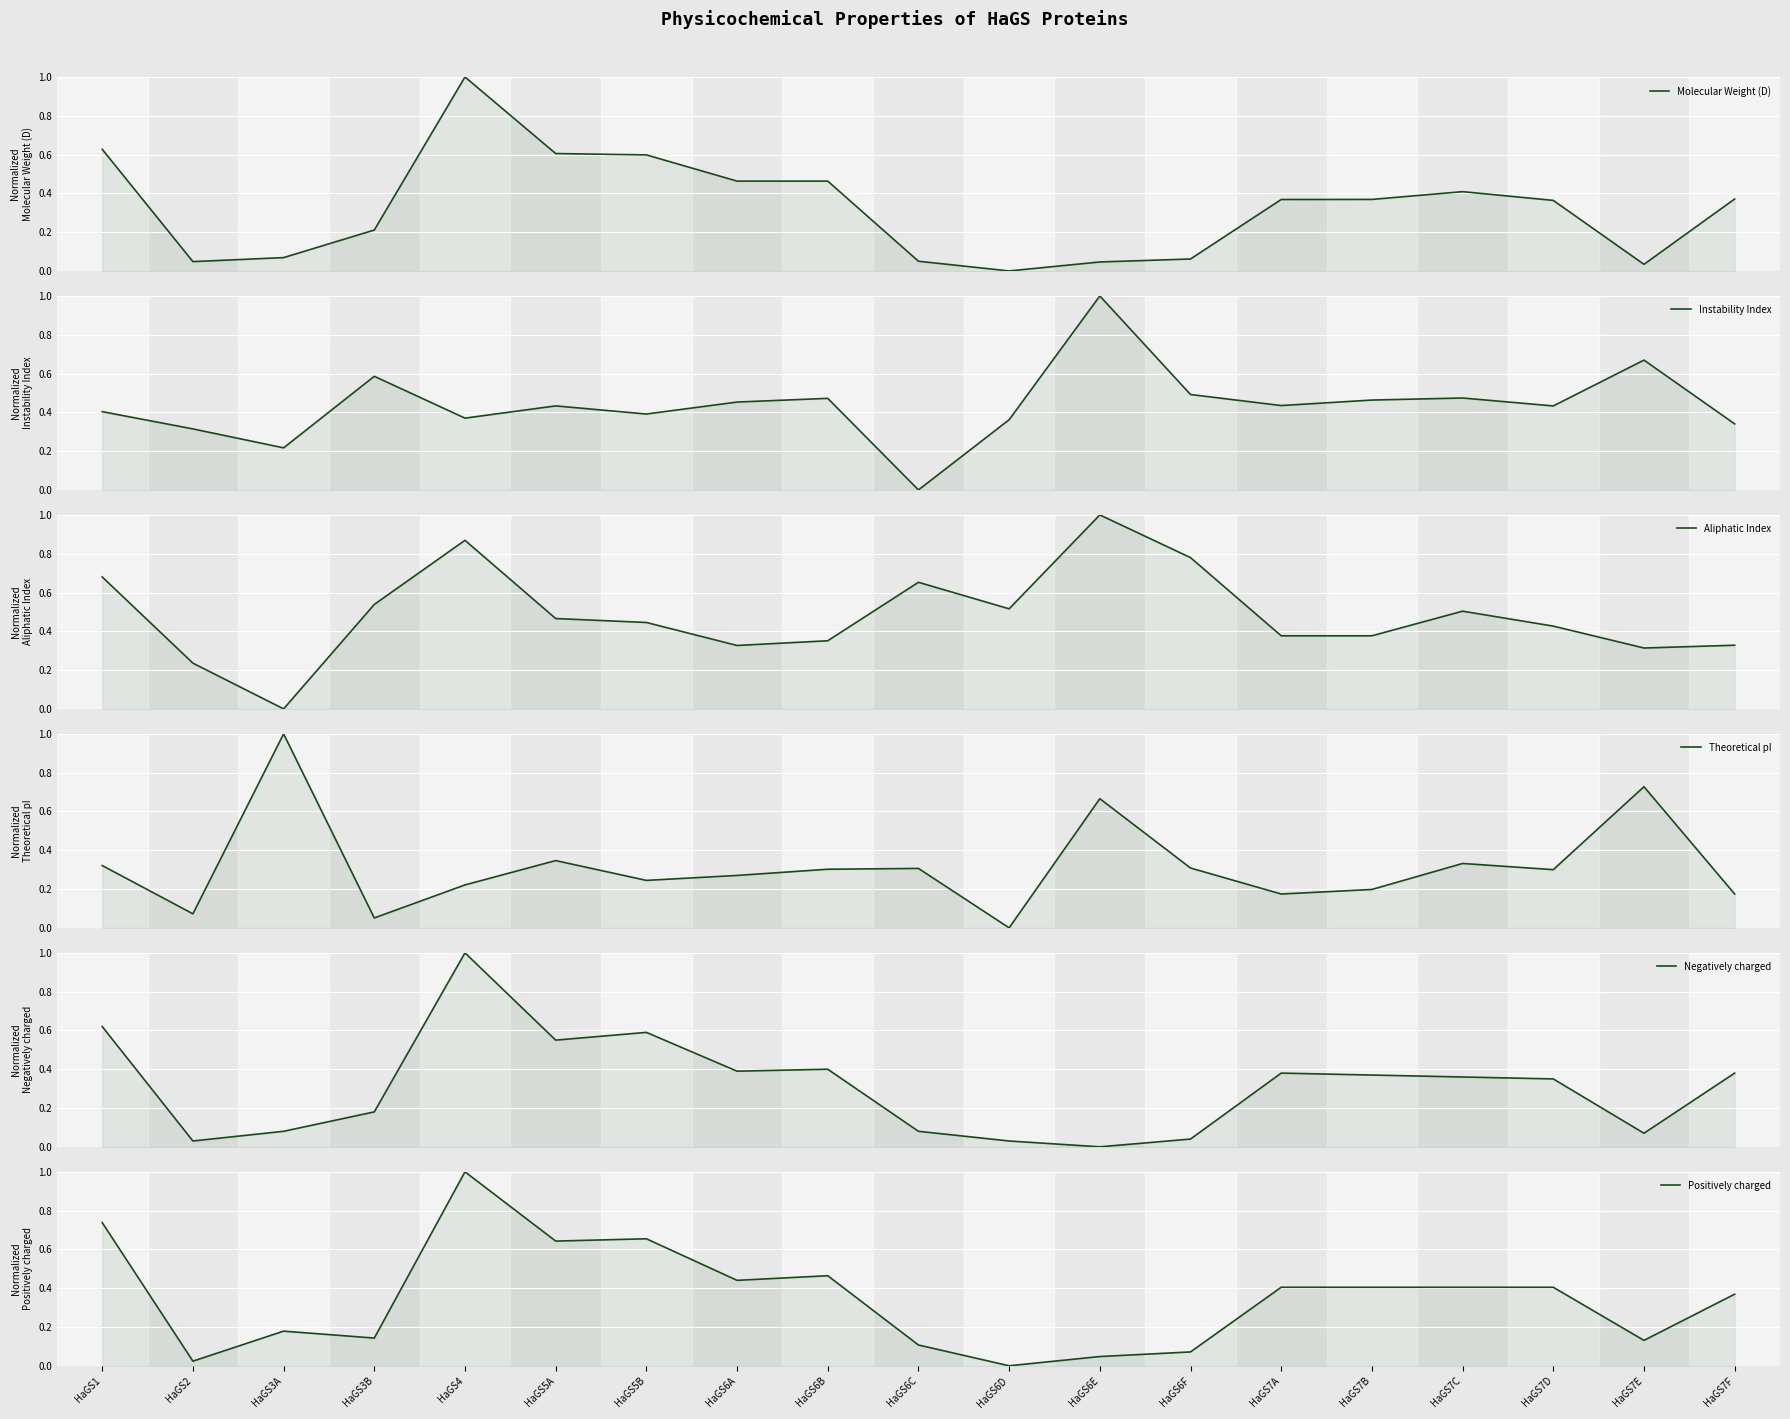

How many categories are shown in the chart?

19